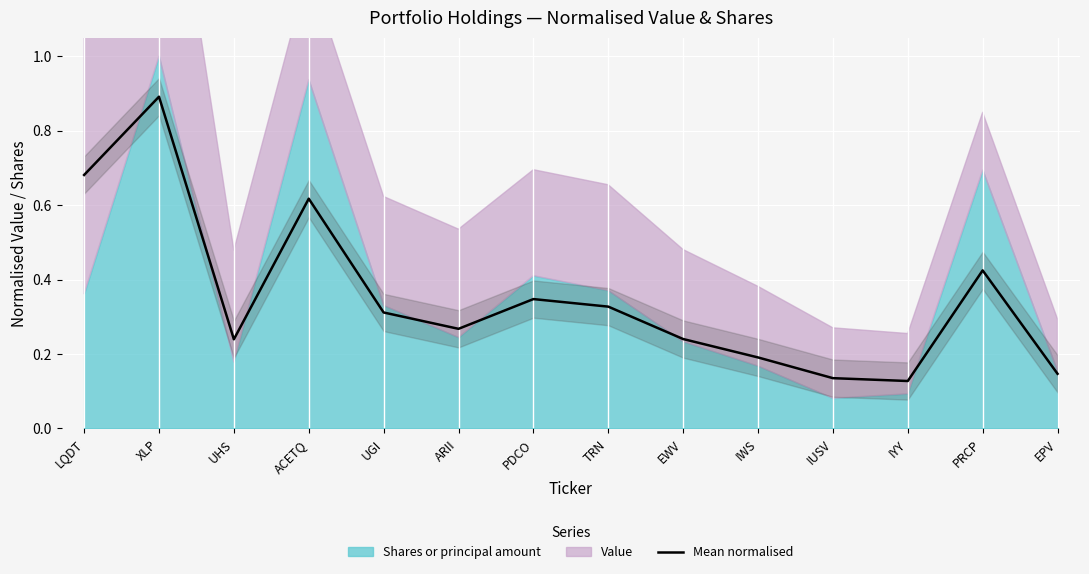

Reading left to right, what are all the values shown in this chart?

0.7	0.9	0.2	0.6	0.3	0.3	0.3	0.3	0.2	0.2	0.1	0.1	0.4	0.1